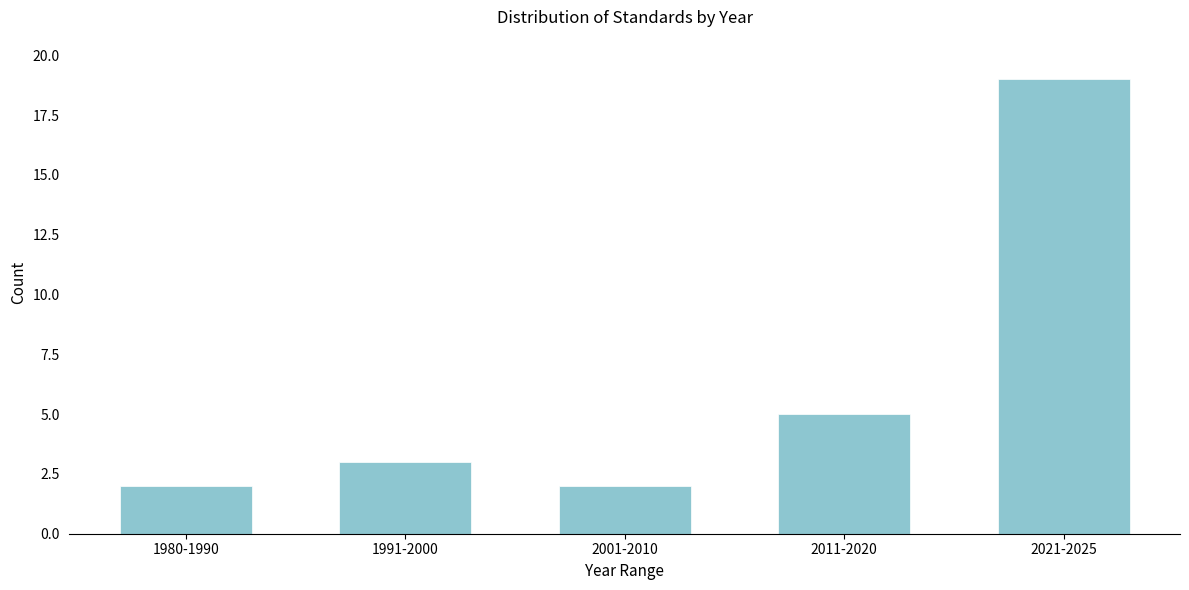

Reading left to right, what are all the values shown in this chart?

2	3	2	5	19